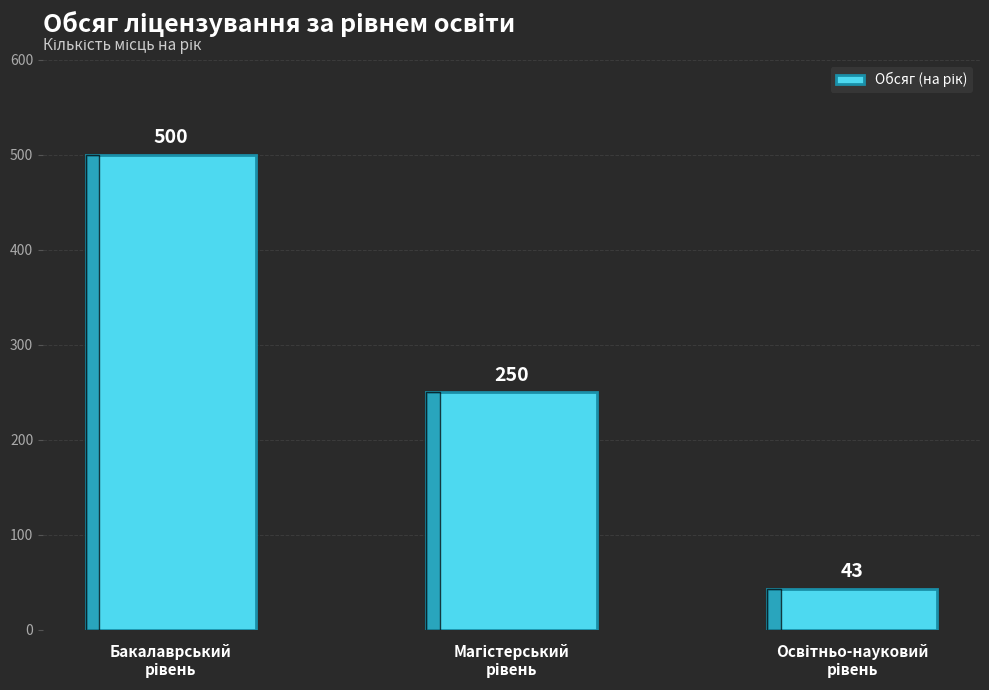

Reading left to right, extract all data points from this chart.

500	250	43